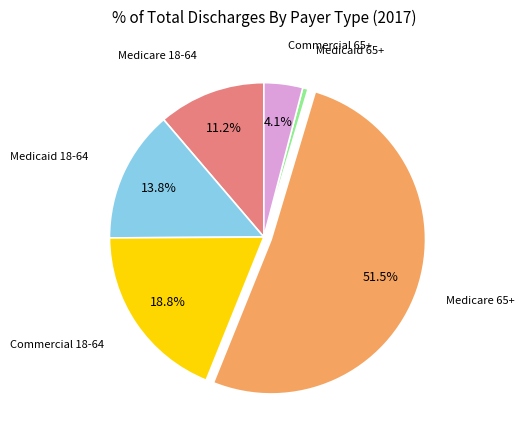

Is there any slice that represents more than half of the pie?

Yes